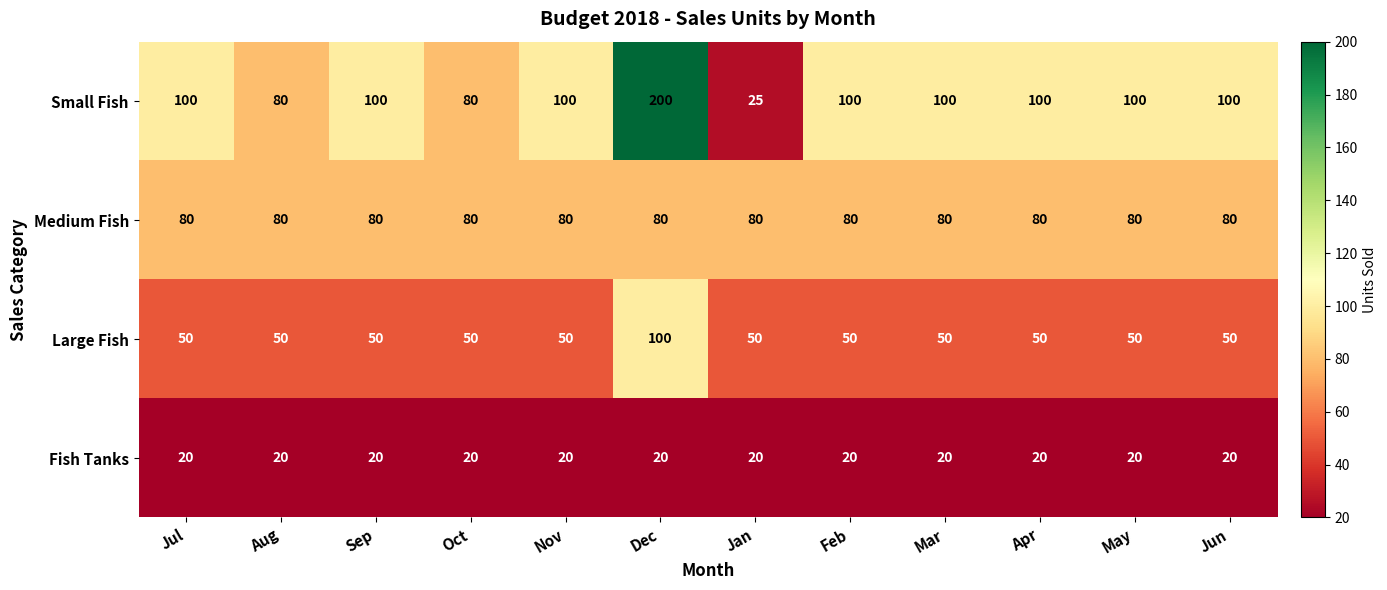

True or false: Fish Tanks has a value of 20 at Feb.

True